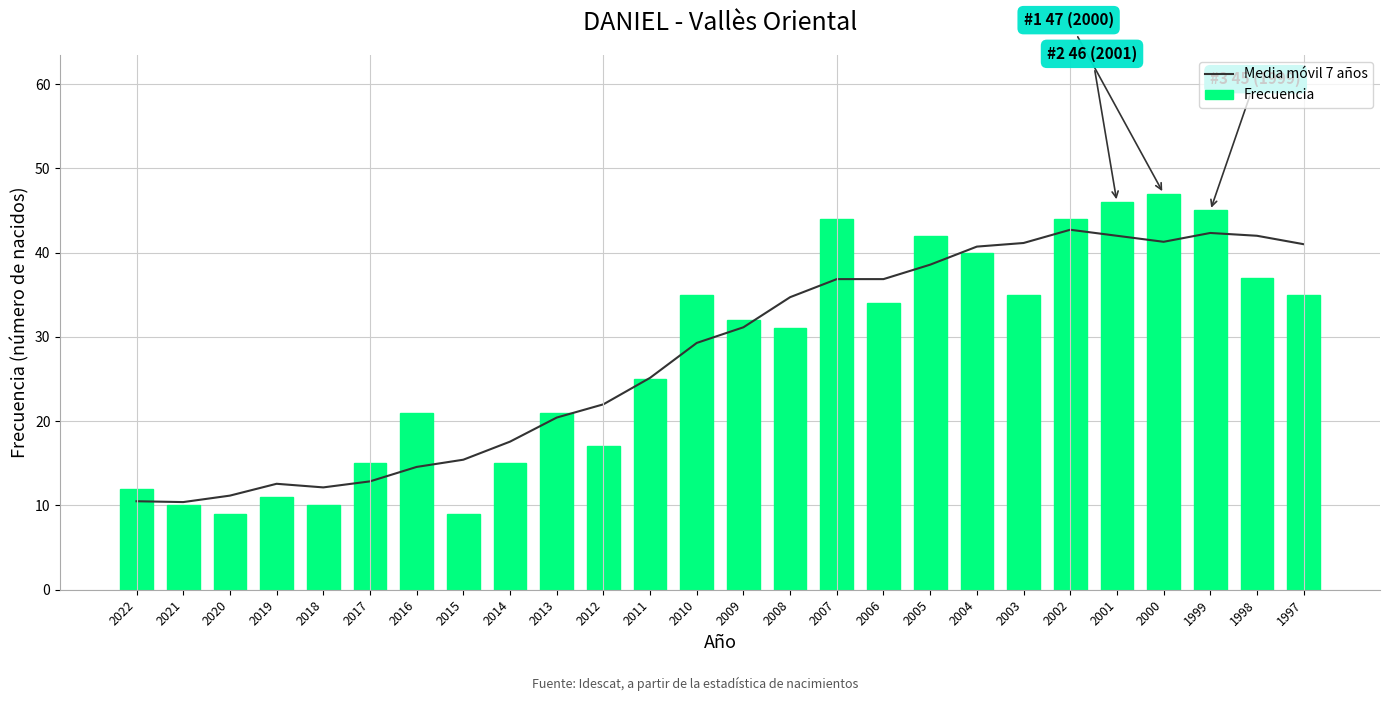

What are all the series names shown in the legend?

Media móvil 7 años, Frecuencia